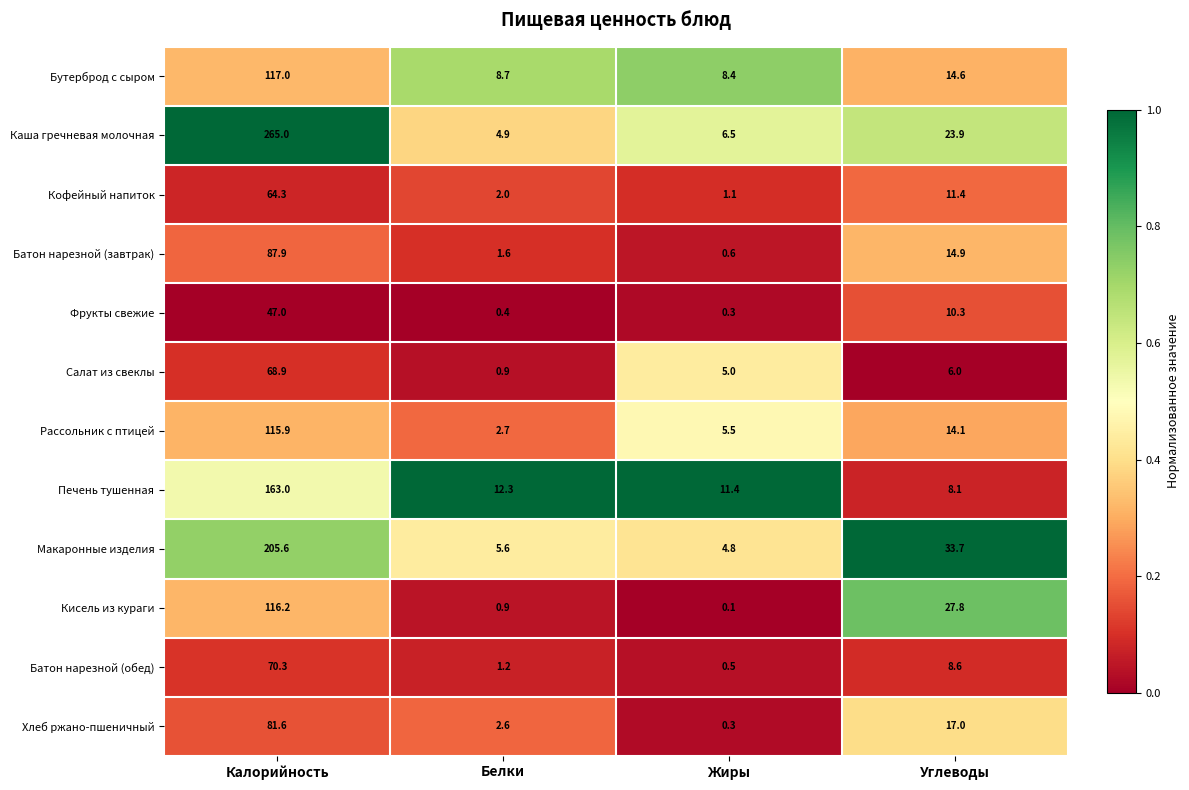

Which label corresponds to the largest value in the chart?

Калорийность